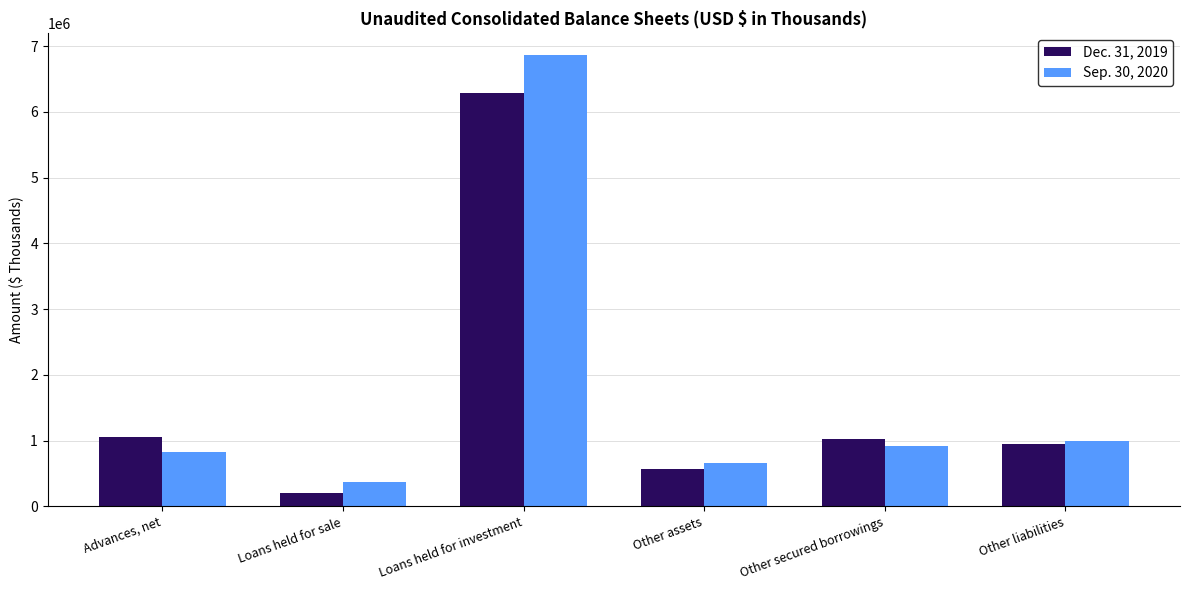

Which series changed the most between Loans held for sale and Loans held for investment?

Sep. 30, 2020